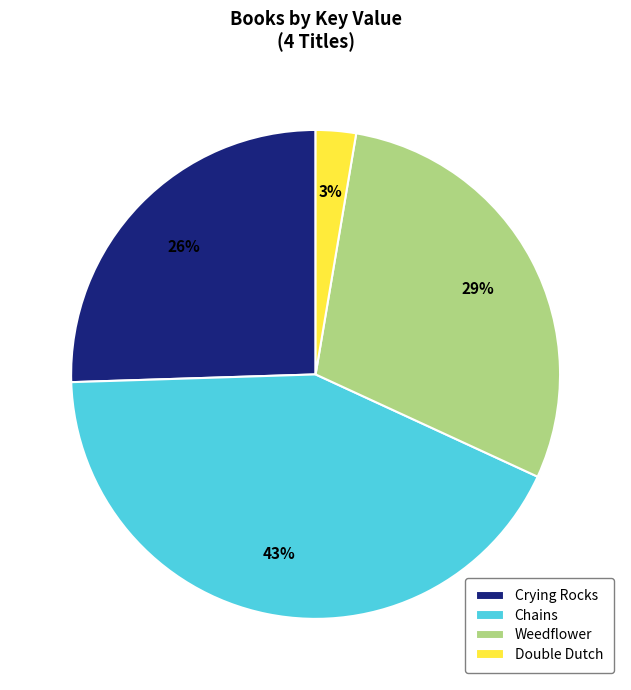

Rank the categories by value from highest to lowest.

Chains, Weedflower, Crying Rocks, Double Dutch